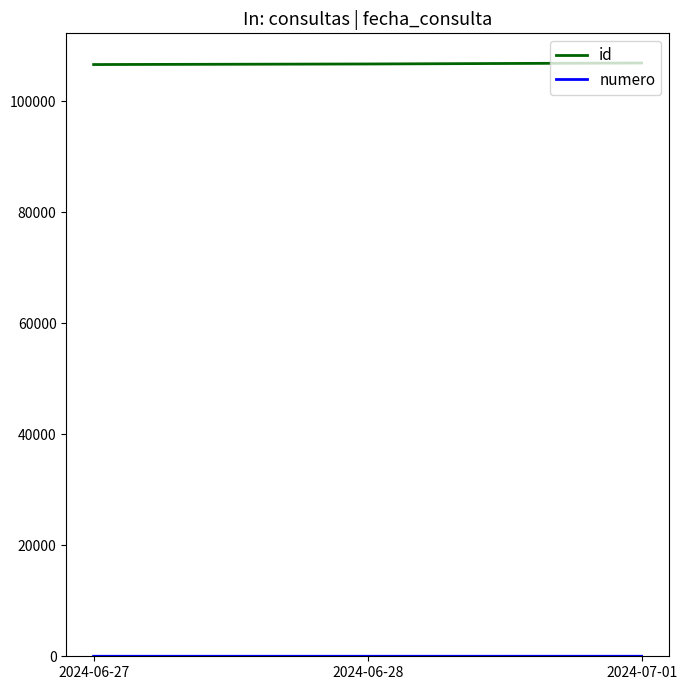

What is the minimum value for id?

106570